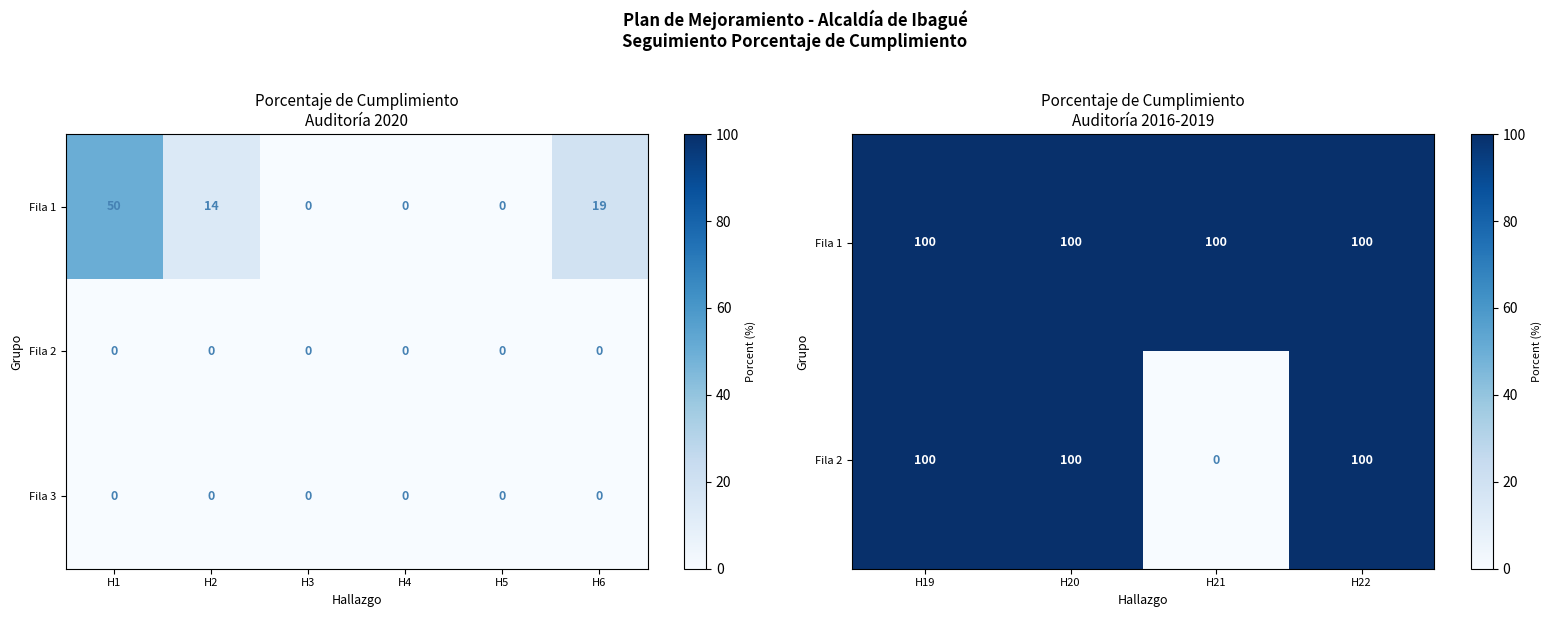

The value of Fila 3 at H5 is 0. True or false?

True